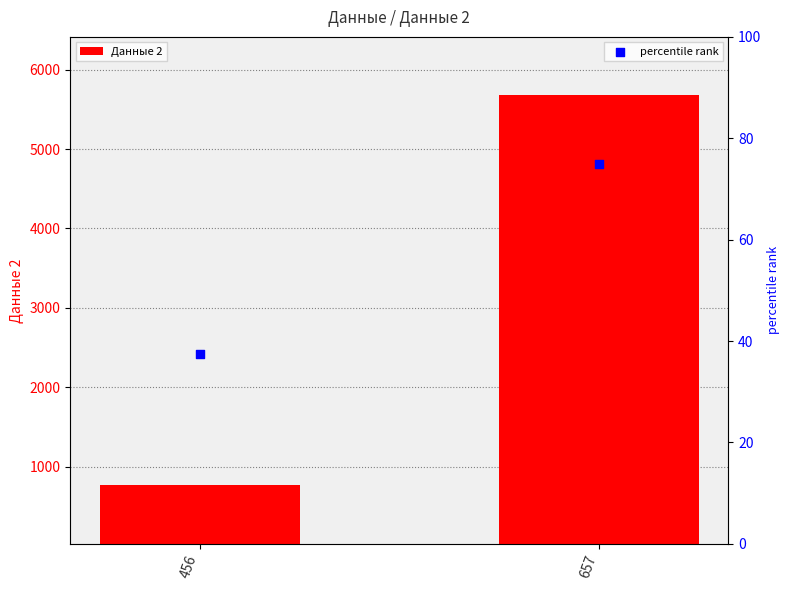

What is the total value across all series at 657?

5752.0